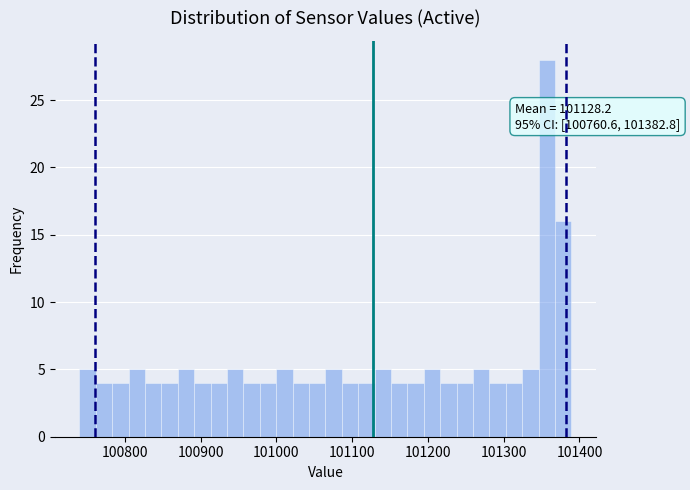

Read against the x-axis, roughly where is the centre of the tallest bar?

101360